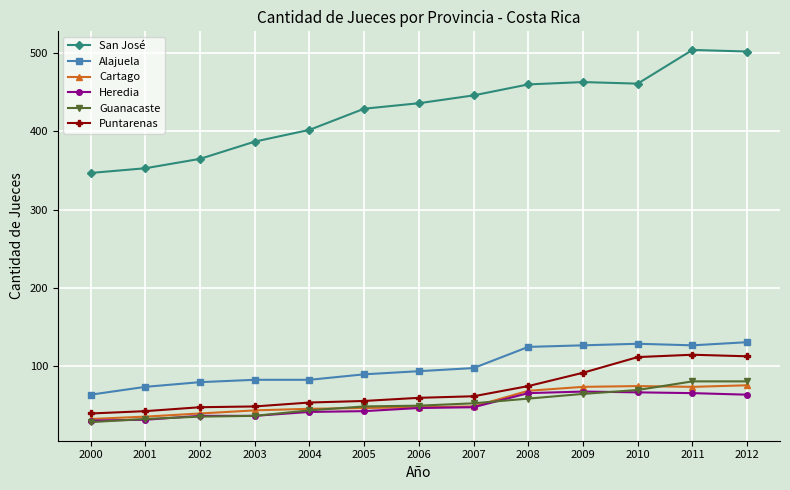

In Puntarenas, how many points are higher than both neighbors (excluding endpoints)?

1